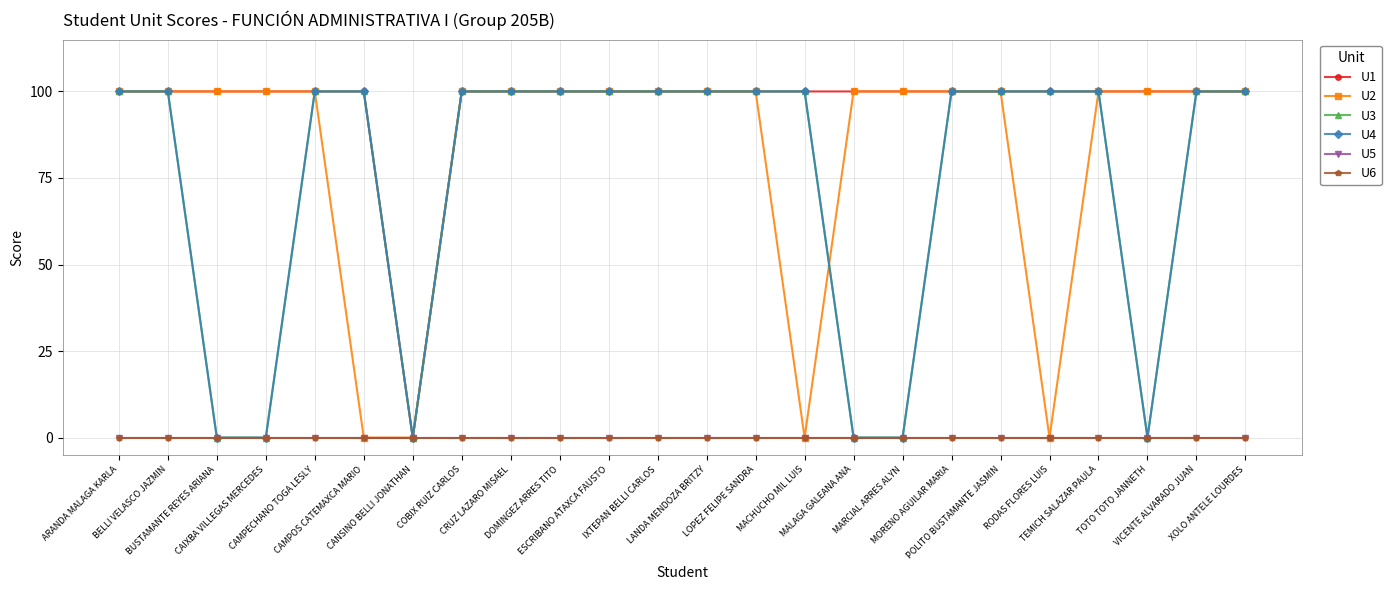

What is the label of the 24th point from the right?

ARANDA MALAGA KARLA